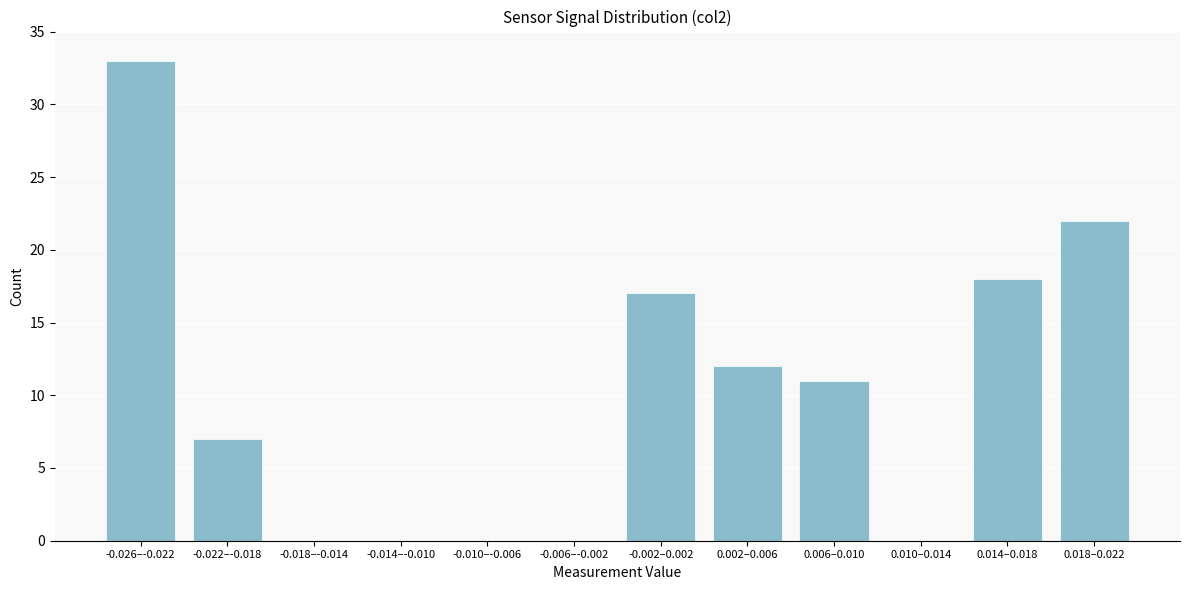

Reading right to left, transcribe all the data shown in this chart.

0.018–0.022=22	0.014–0.018=18	0.010–0.014=0	0.006–0.010=11	0.002–0.006=12	-0.002–0.002=17	-0.006–-0.002=0	-0.010–-0.006=0	-0.014–-0.010=0	-0.018–-0.014=0	-0.022–-0.018=7	-0.026–-0.022=33